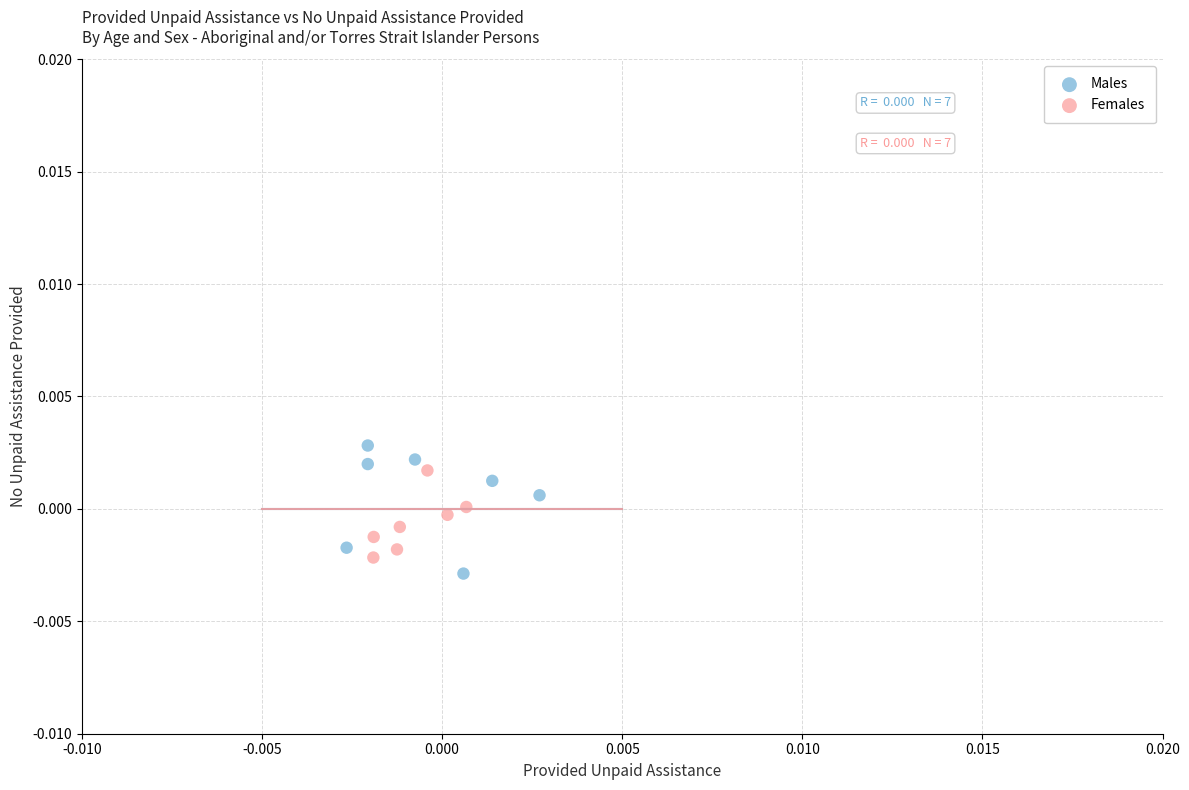

Which series contains the lowest Y value?

Males